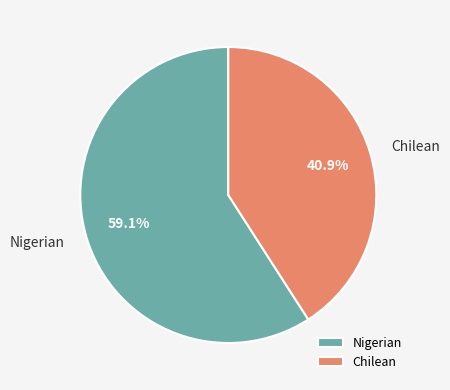

To the nearest percent, what is the average slice percentage?

50%